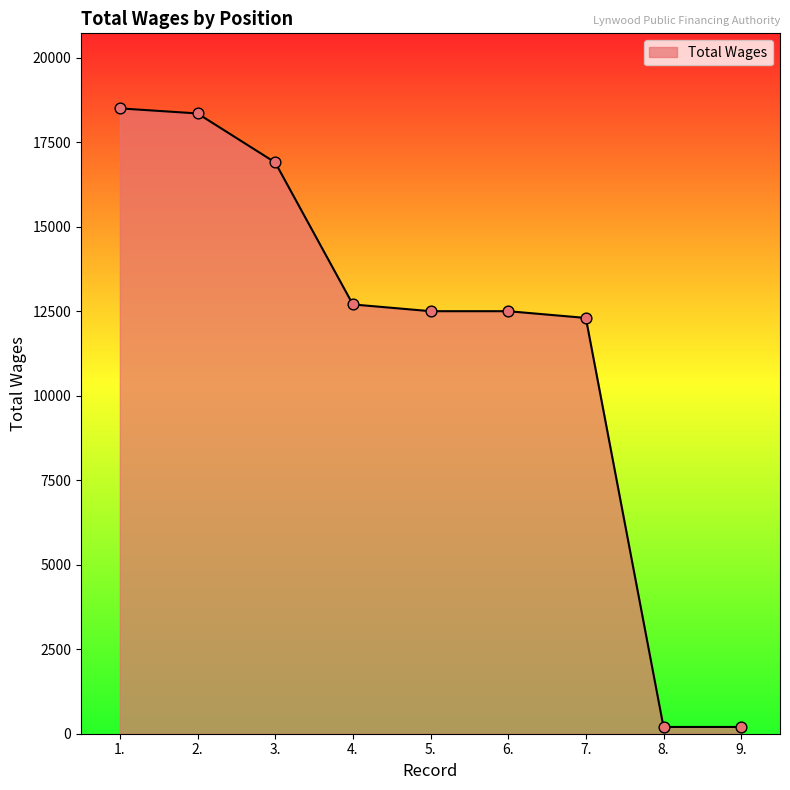

What is the change in value from 1. to 5.?

-6000